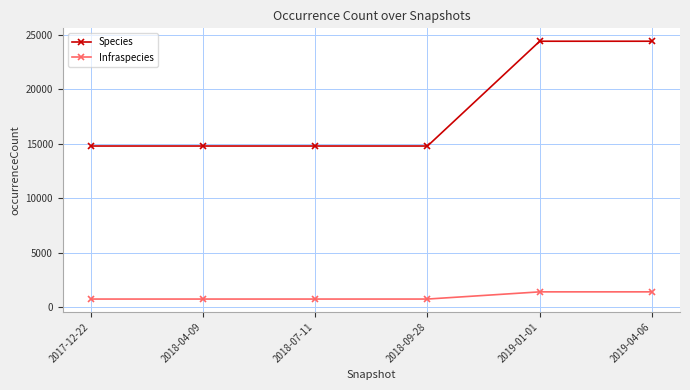

What position from the left is 2019-01-01?

5